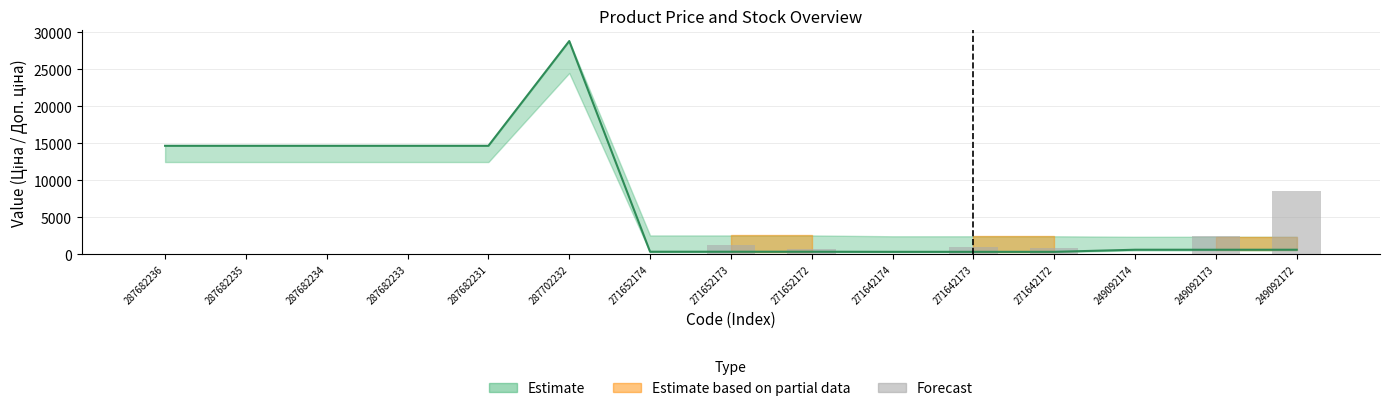

What position from the right is 287682231?

11